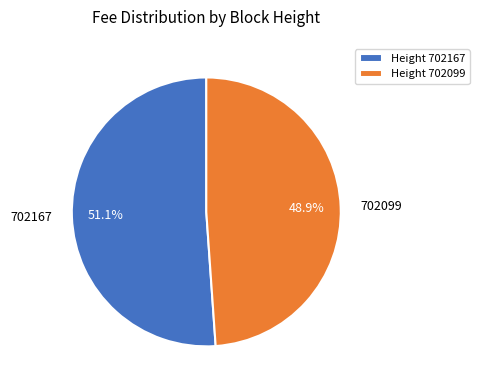

What portion of the pie excludes 702099?

51.1%